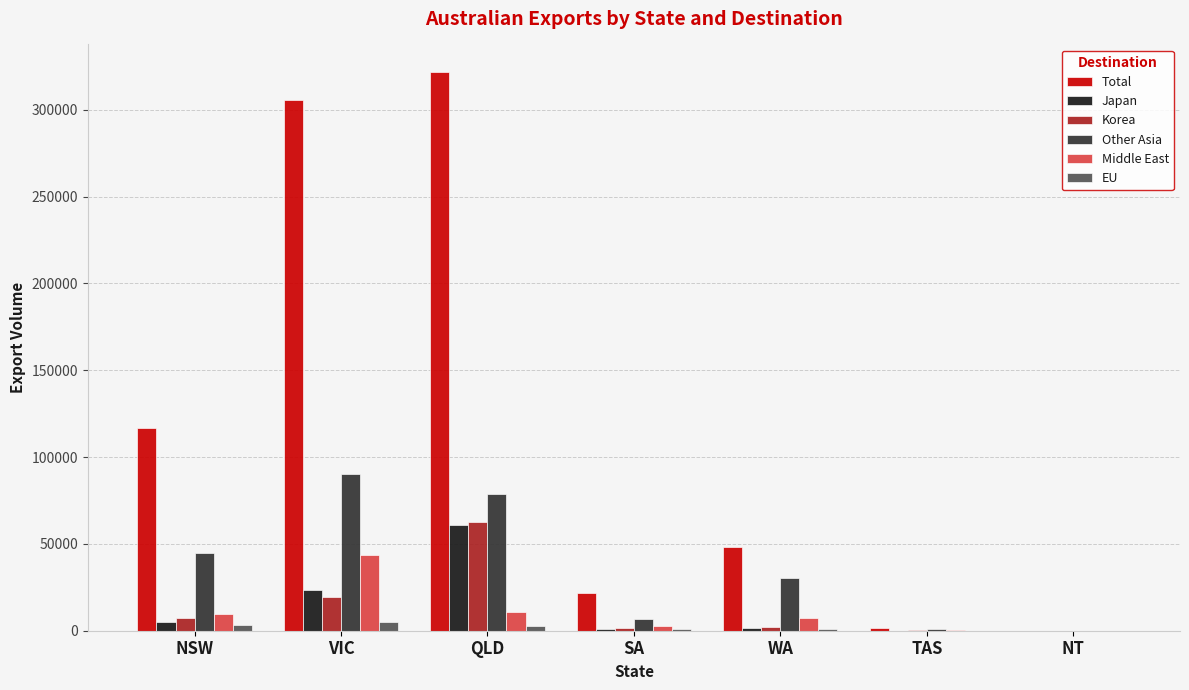

Which category has the highest value across all series?

QLD